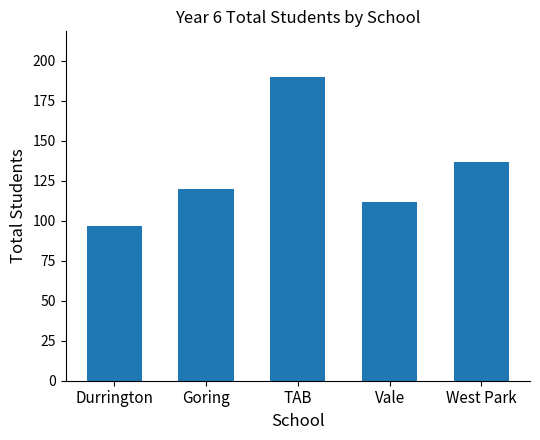

Are the bars grouped side by side (vs. stacked)?

No